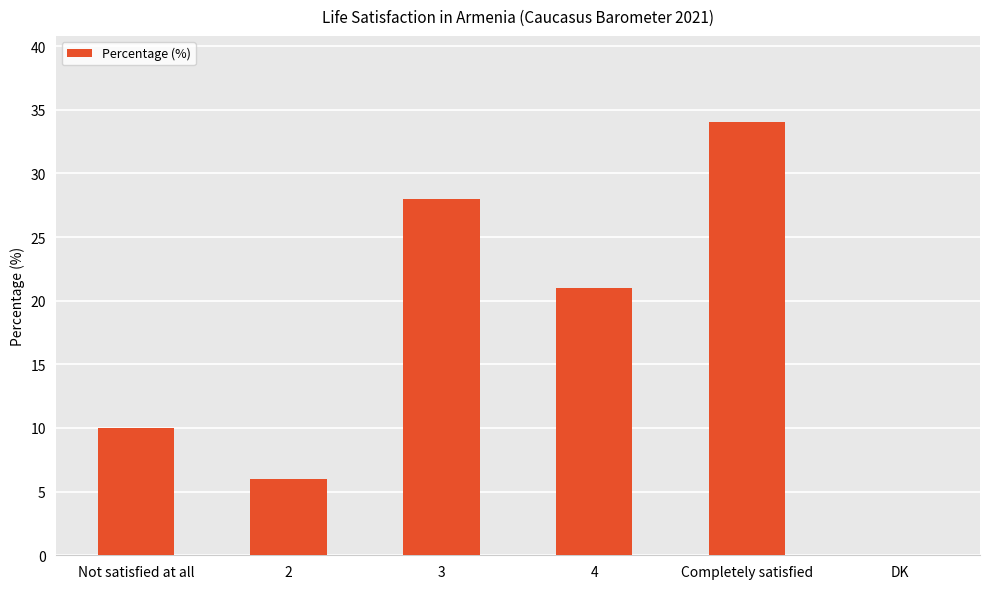

Where is the data nearest to the value 17?

4